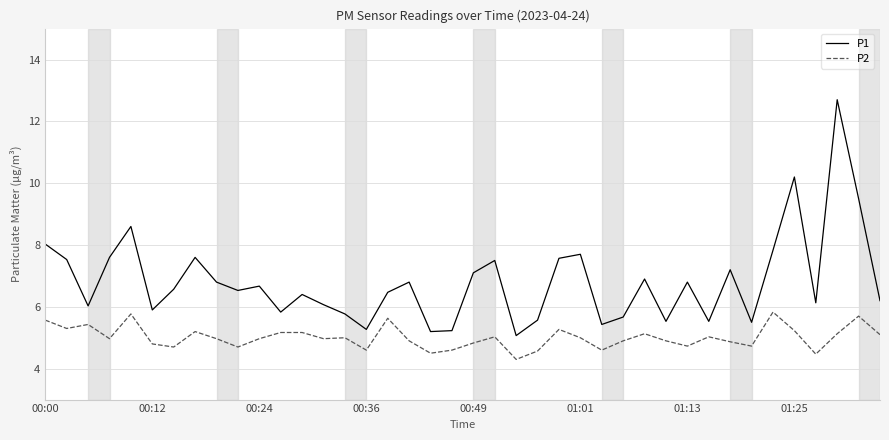

Which series has the widest spread of values?

P1